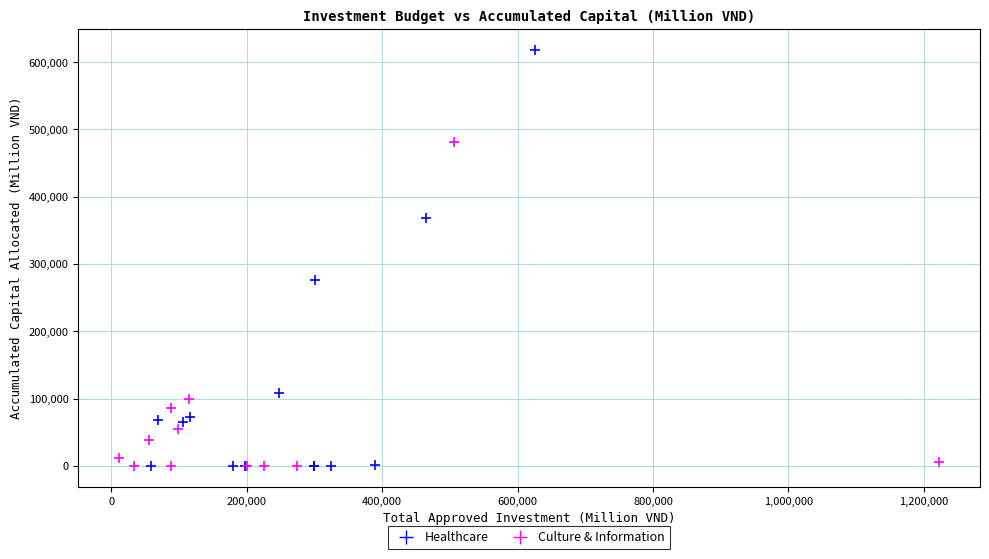

Which series has the largest Y range (max minus min)?

Healthcare